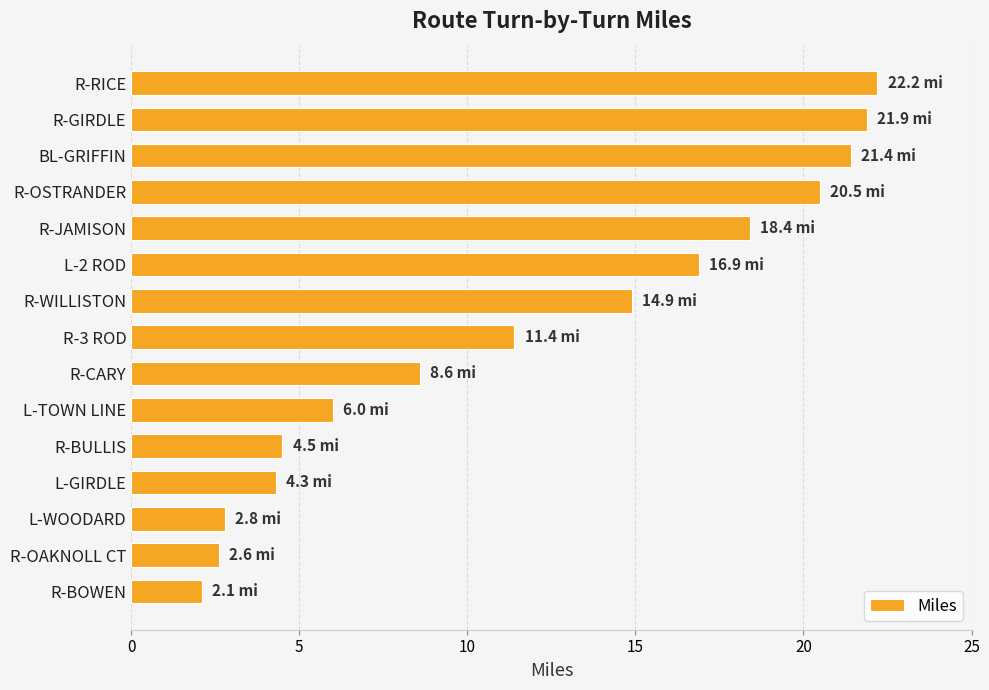

Reading bottom to top, extract all data points from this chart.

2.1	2.6	2.8	4.3	4.5	6.0	8.6	11.4	14.9	16.9	18.4	20.5	21.4	21.9	22.2